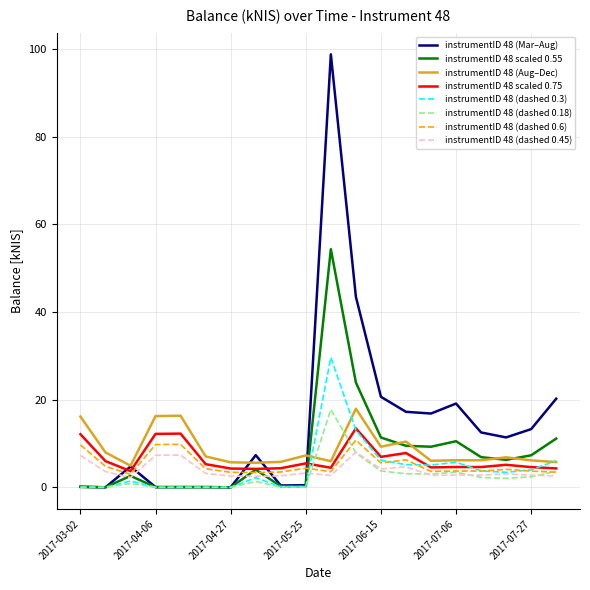

After their last crossing, which series has the higher values: instrumentID 48 (dashed 0.6) or instrumentID 48 (Mar–Aug)?

instrumentID 48 (Mar–Aug)